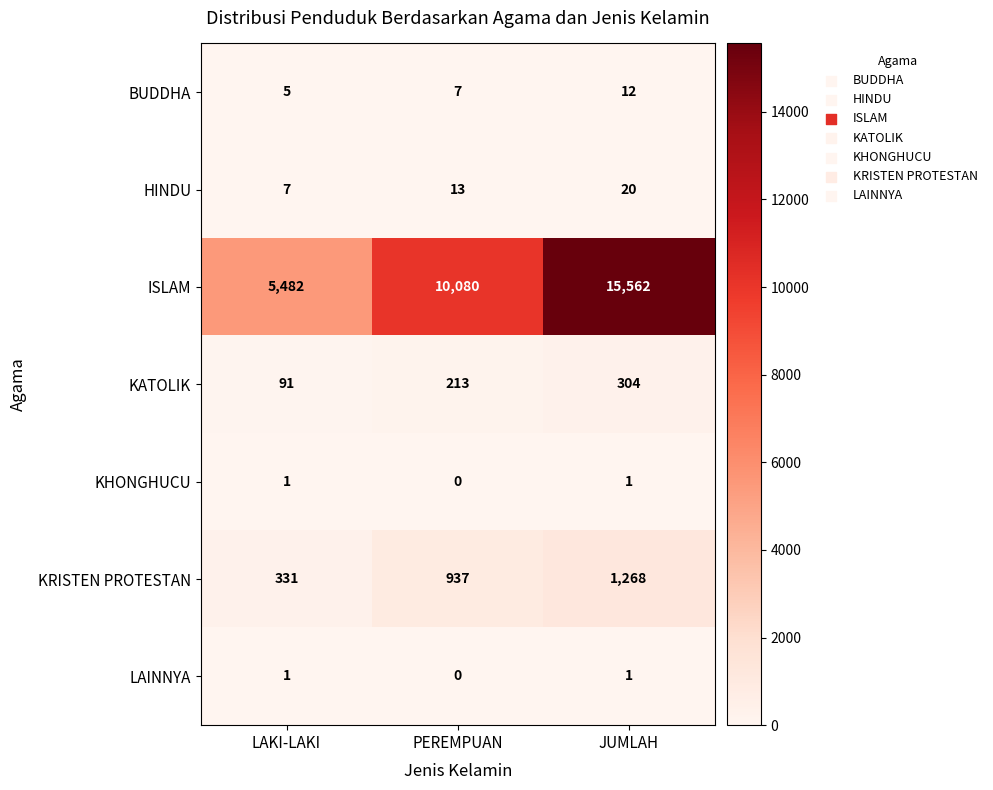

The value of LAINNYA at PEREMPUAN is 1. True or false?

False